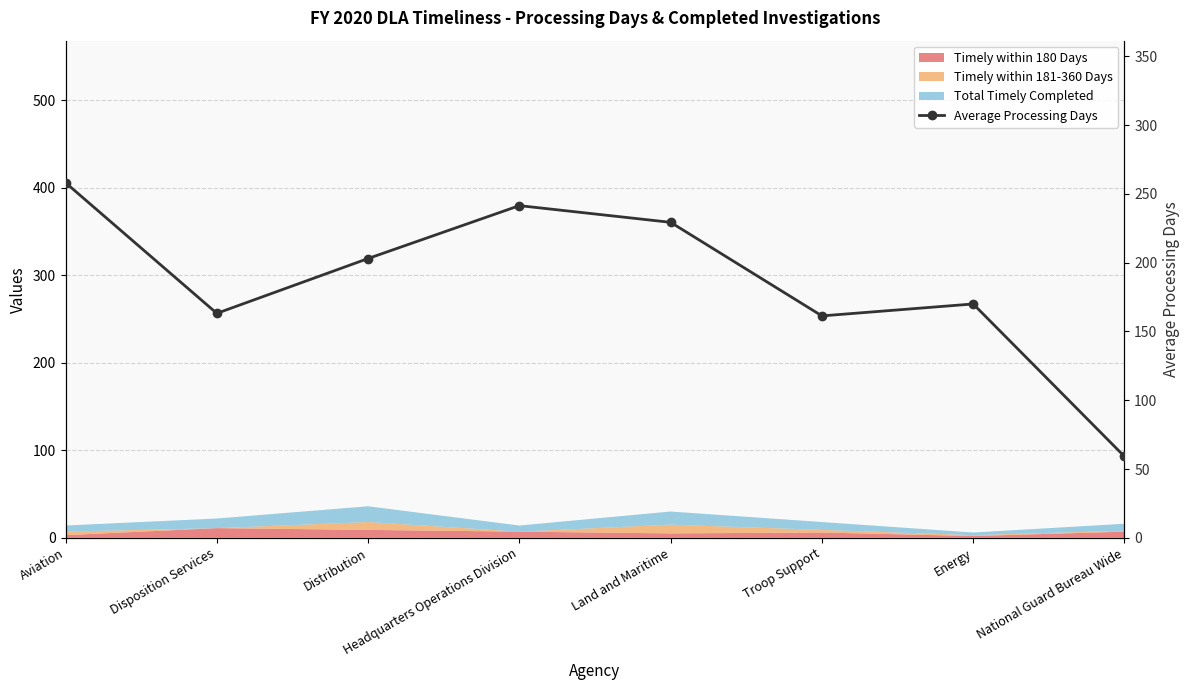

Which has a higher value, Headquarters Operations Division or Land and Maritime?

Headquarters Operations Division